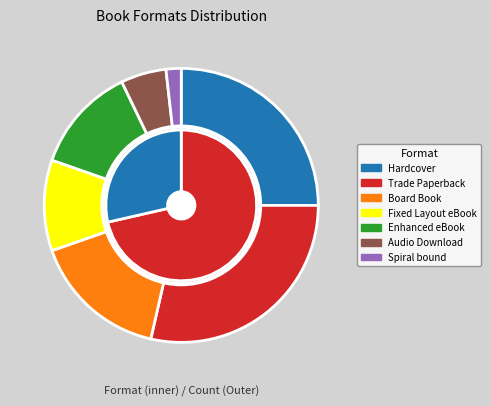

How many slices are in this pie chart?

7